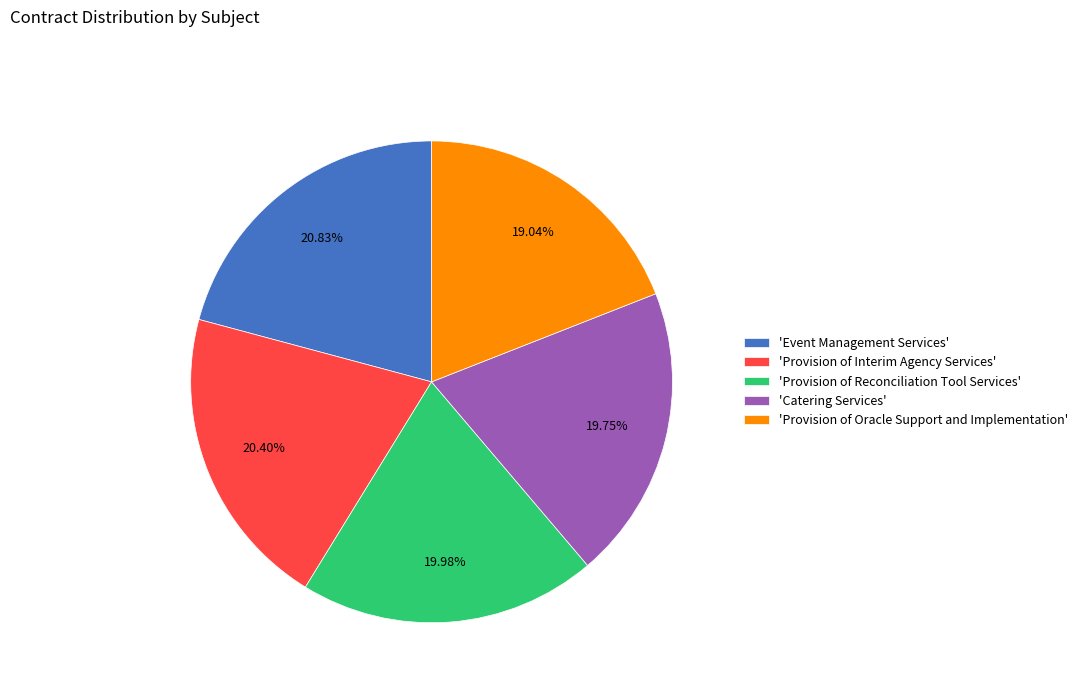

Approximately how many times larger is the value at 'Provision of Reconciliation Tool Services' compared to 'Catering Services'?

1.0